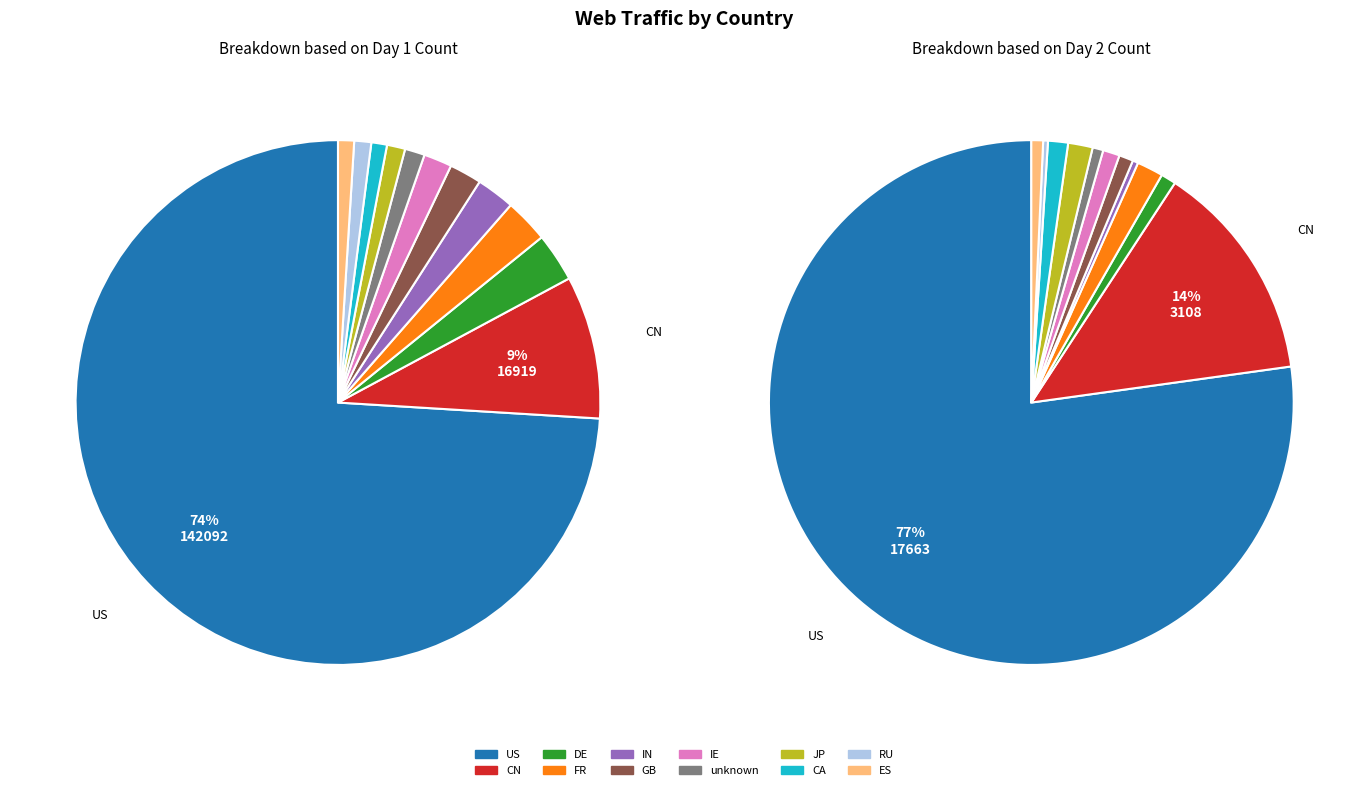

How many slices are in this pie chart?

12